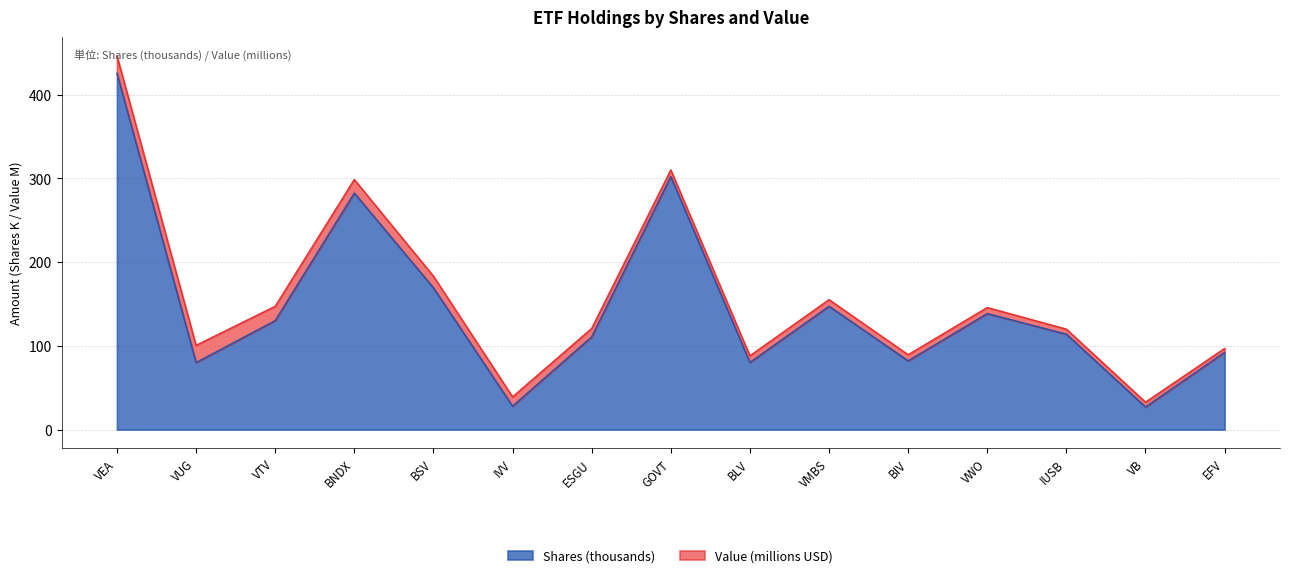

Which category has the lowest value across all series?

VB